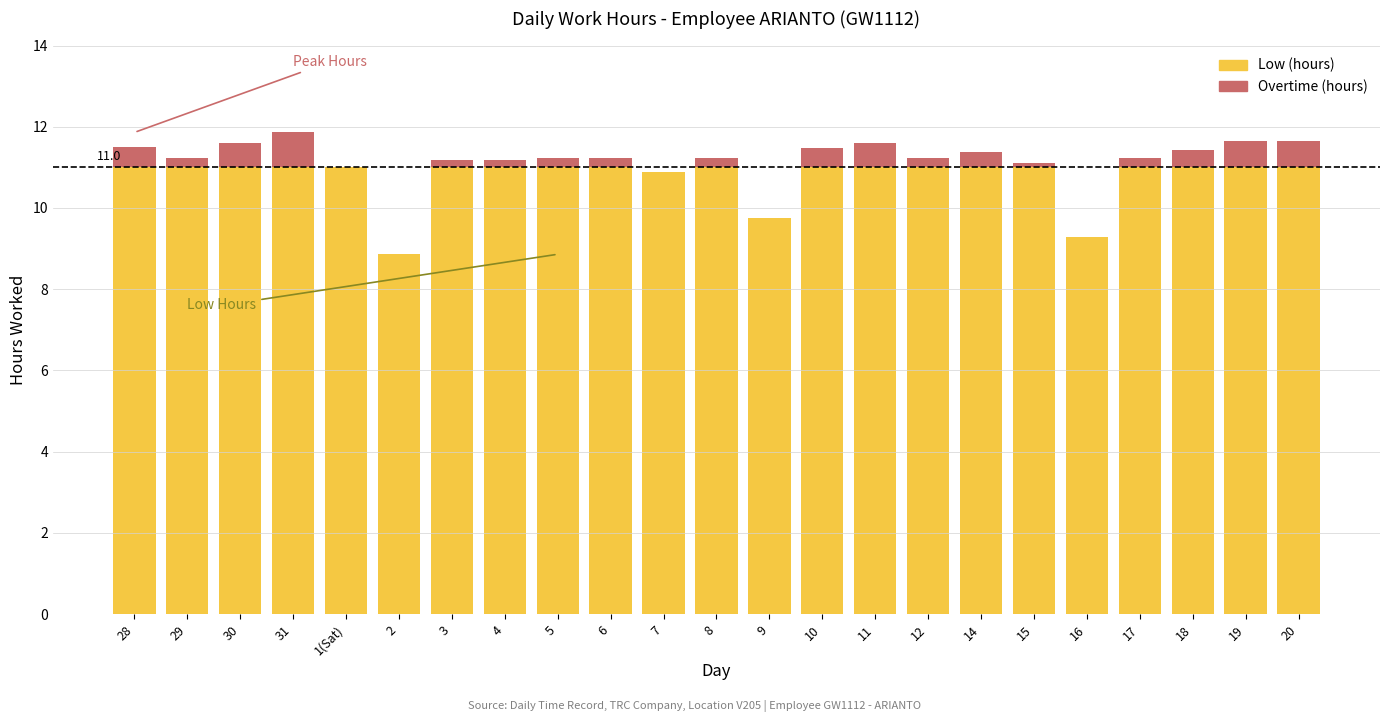

What is the approximate value of Overtime (hours) at 28?

0.5